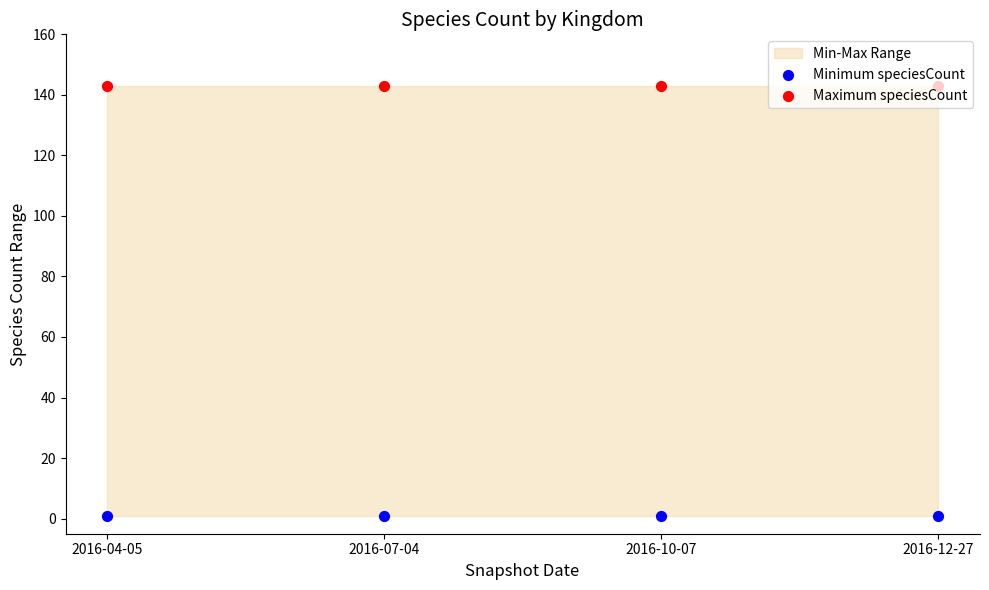

Which series contains the lowest Y value?

Minimum speciesCount